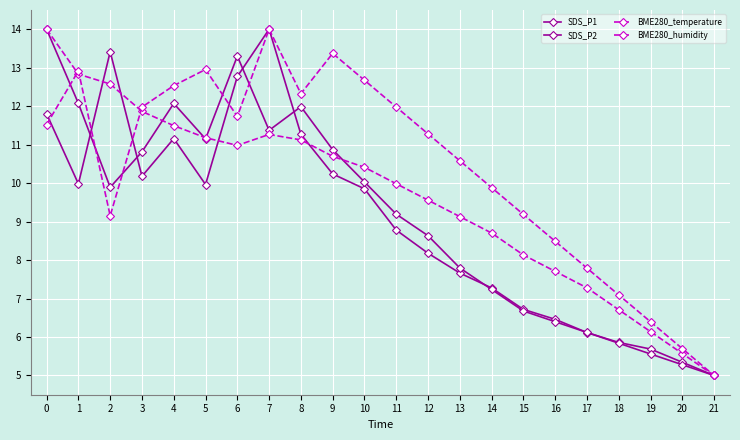

What is the spread (max minus min) of values at 2?

4.3